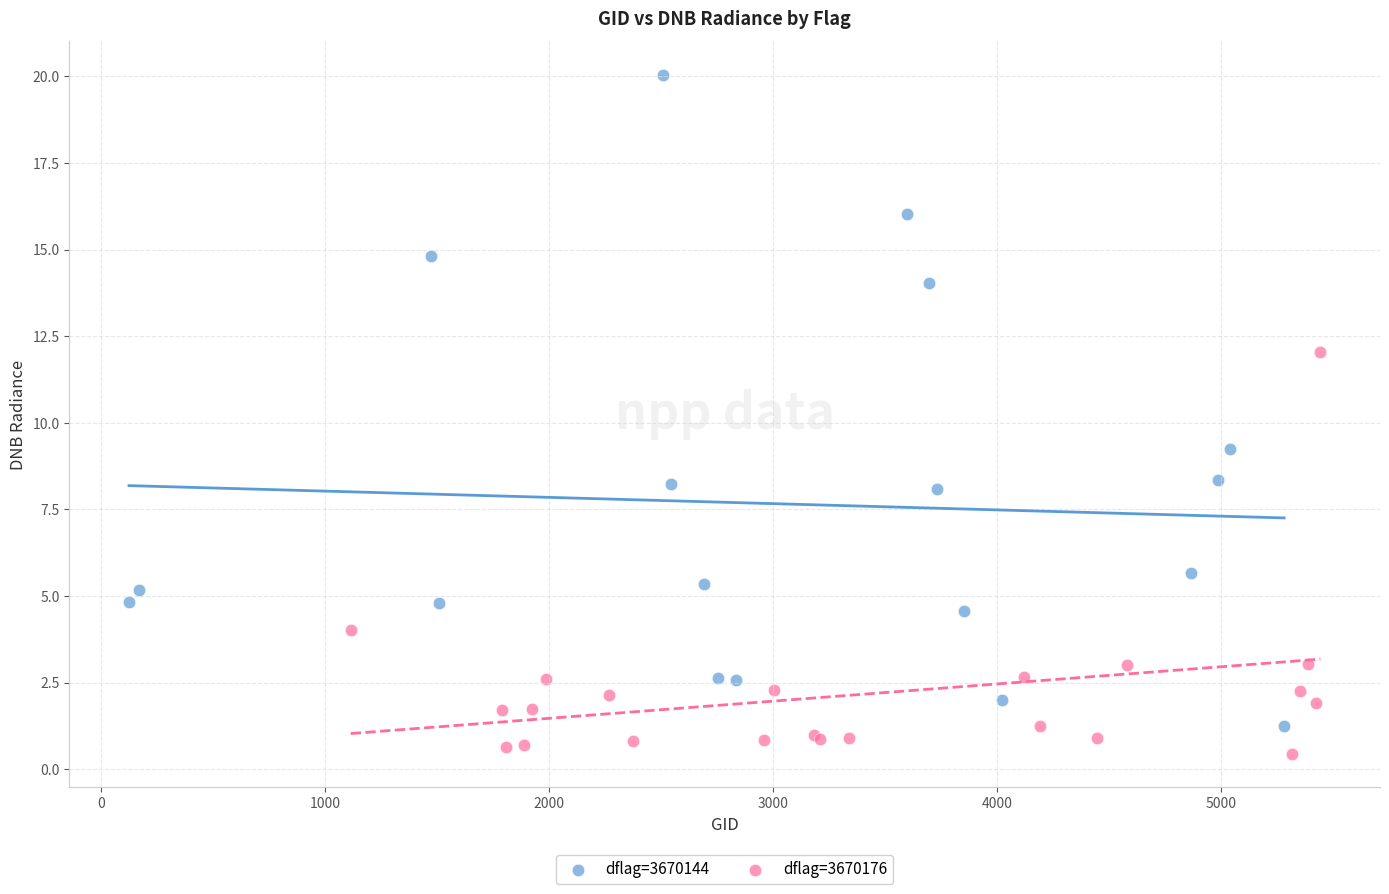

Which series contains the highest Y value?

dflag=3670144